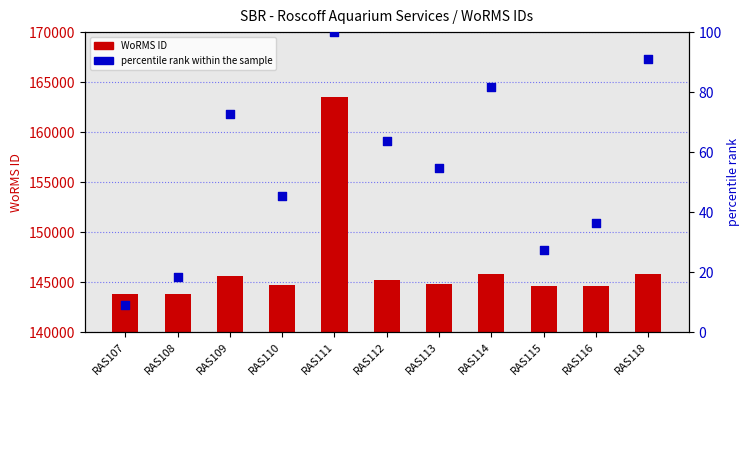

Which series has the widest spread of Y values?

WoRMS ID